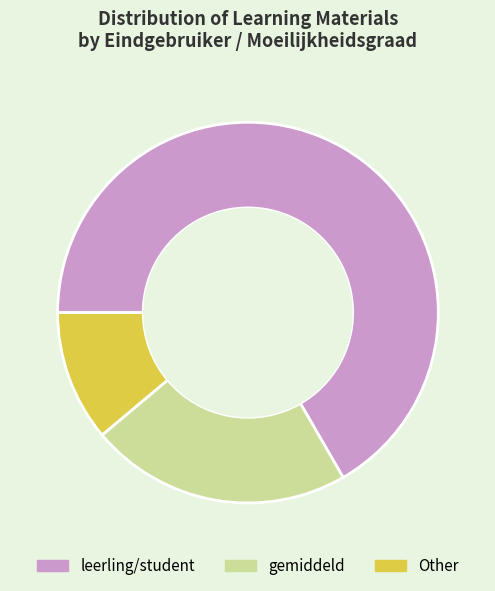

Does any single category account for the majority?

Yes